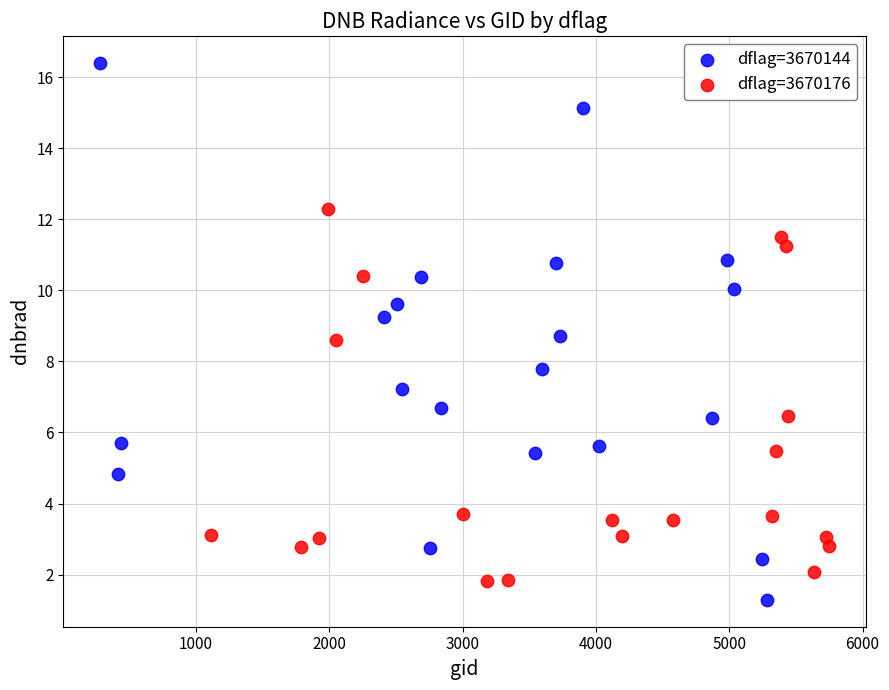

Which series reaches the maximum Y coordinate?

dflag=3670144